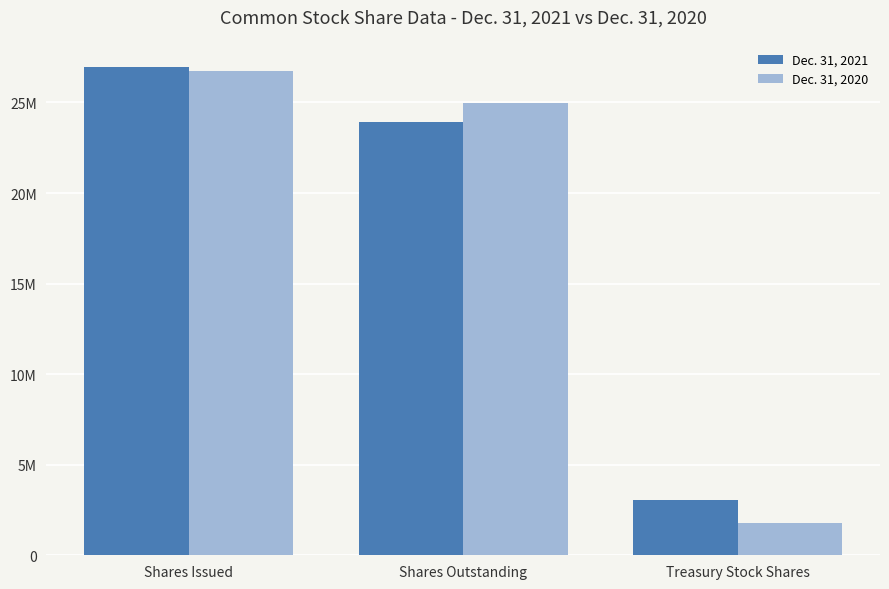

Reading left to right, transcribe all the data shown in this chart.

Dec. 31, 2021: Shares Issued=26963915	Shares Outstanding=23917359	Treasury Stock Shares=3046556
Dec. 31, 2020: Shares Issued=26741554	Shares Outstanding=24983561	Treasury Stock Shares=1757993